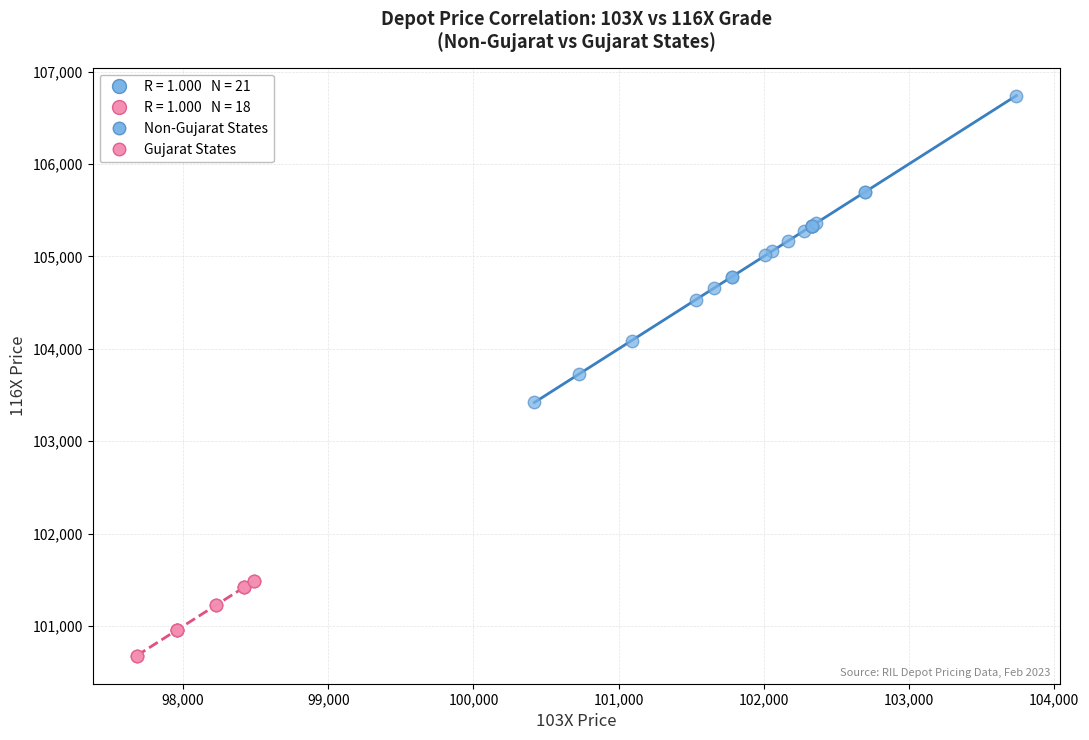

Which series has the widest spread of Y values?

Non-Gujarat States